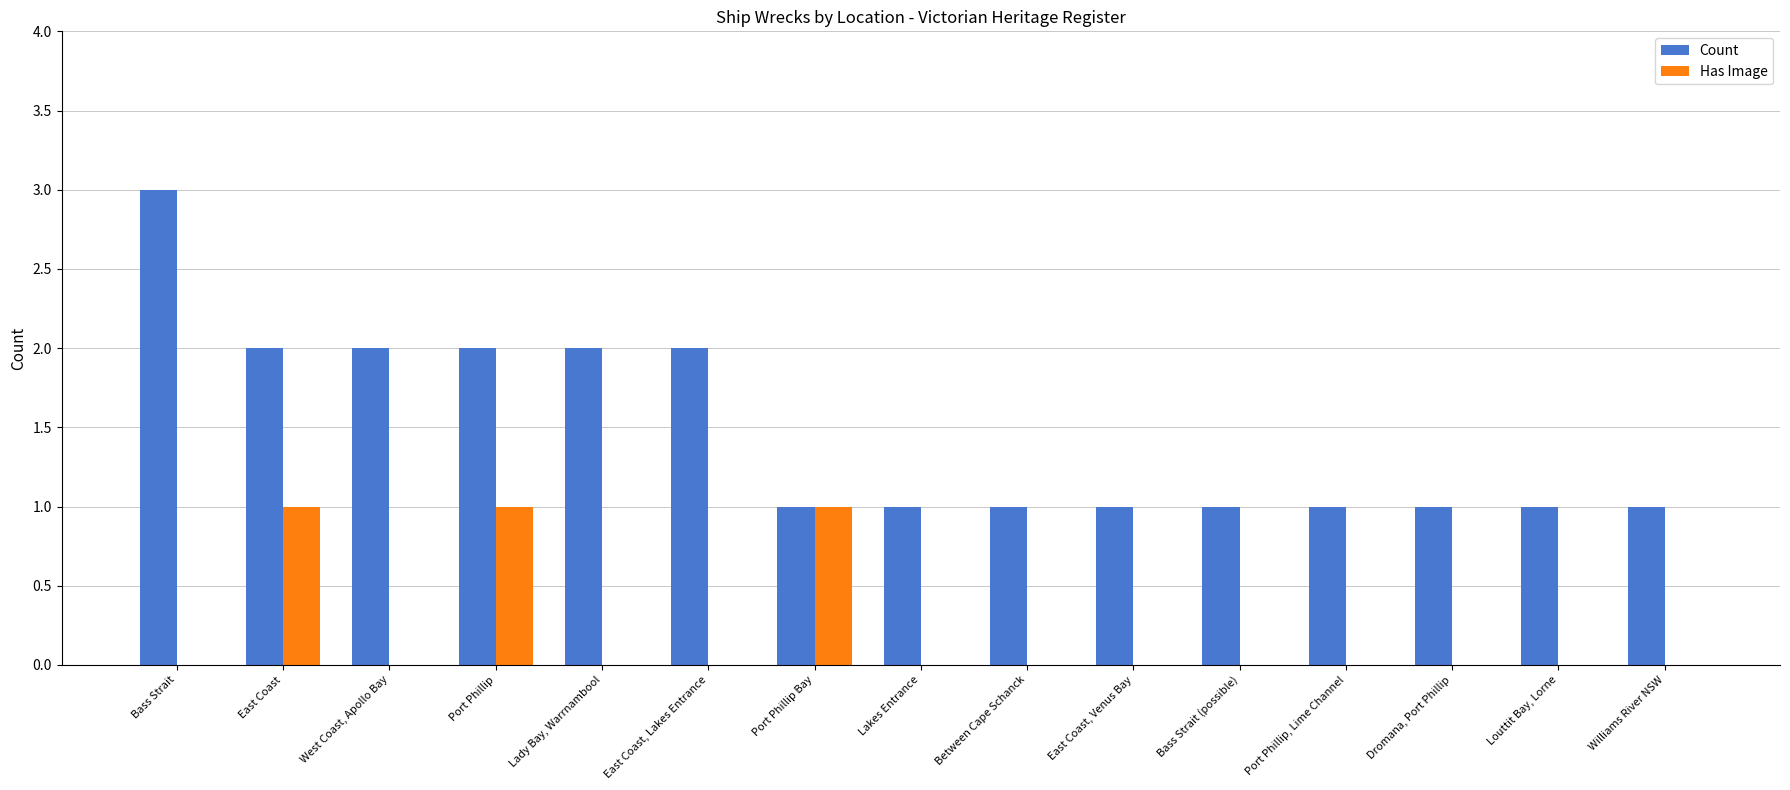

Reading left to right, extract all data points from this chart.

Count: Bass Strait=3	East Coast=2	West Coast, Apollo Bay=2	Port Phillip=2	Lady Bay, Warrnambool=2	East Coast, Lakes Entrance=2	Port Phillip Bay=1	Lakes Entrance=1	Between Cape Schanck=1	East Coast, Venus Bay=1	Bass Strait (possible)=1	Port Phillip, Lime Channel=1	Dromana, Port Phillip=1	Louttit Bay, Lorne=1	Williams River NSW=1
Has Image: Bass Strait=0	East Coast=1	West Coast, Apollo Bay=0	Port Phillip=1	Lady Bay, Warrnambool=0	East Coast, Lakes Entrance=0	Port Phillip Bay=1	Lakes Entrance=0	Between Cape Schanck=0	East Coast, Venus Bay=0	Bass Strait (possible)=0	Port Phillip, Lime Channel=0	Dromana, Port Phillip=0	Louttit Bay, Lorne=0	Williams River NSW=0